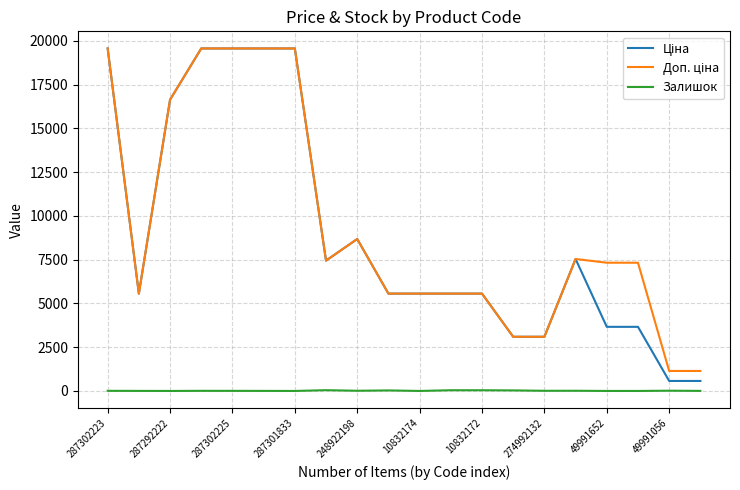

Does the chart have visible grid lines?

Yes